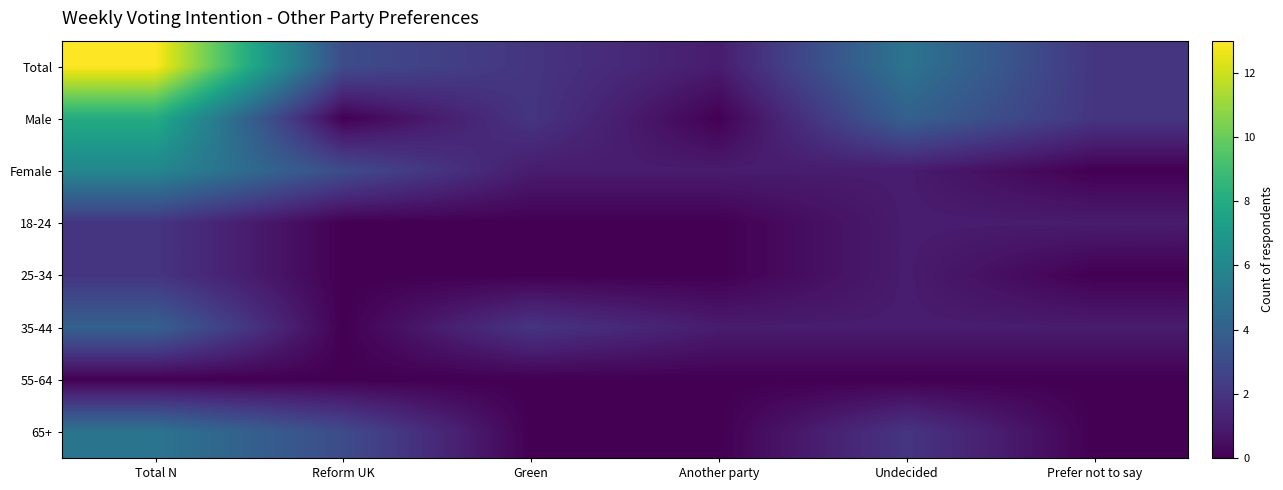

Reading left to right, what are all the values shown in this chart?

Total: Total N=13	Reform UK=3	Green=2	Another party=1	Undecided=5	Prefer not to say=2
Male: Total N=8	Reform UK=0	Green=2	Another party=0	Undecided=4	Prefer not to say=2
Female: Total N=6	Reform UK=3	Green=1	Another party=1	Undecided=1	Prefer not to say=0
18-24: Total N=2	Reform UK=0	Green=0	Another party=0	Undecided=1	Prefer not to say=1
25-34: Total N=2	Reform UK=0	Green=0	Another party=0	Undecided=1	Prefer not to say=0
35-44: Total N=4	Reform UK=0	Green=2	Another party=1	Undecided=1	Prefer not to say=1
55-64: Total N=0	Reform UK=0	Green=0	Another party=0	Undecided=0	Prefer not to say=0
65+: Total N=5	Reform UK=3	Green=0	Another party=0	Undecided=2	Prefer not to say=0